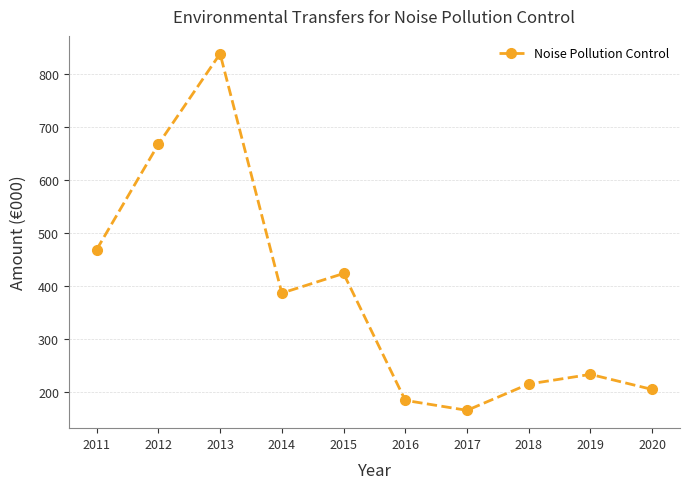

What is the change in value from 2014 to 2020?

-182.0